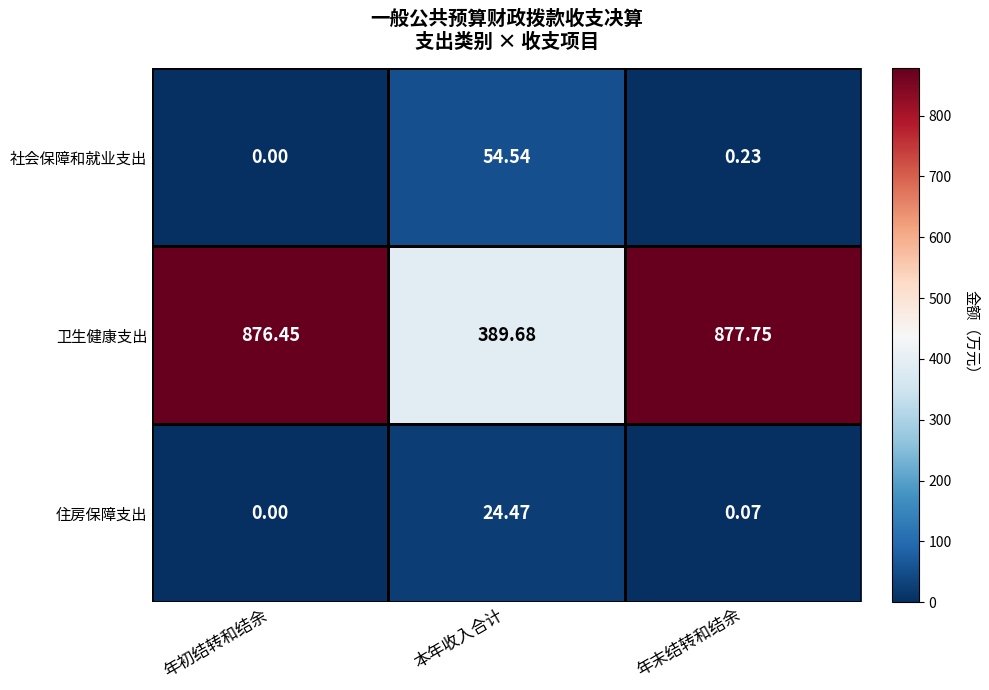

At which category does the chart reach its peak across all series?

年末结转和结余